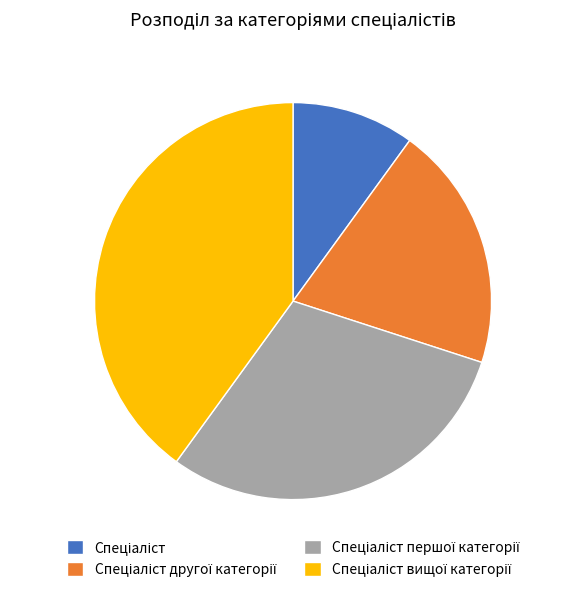

Is there a majority slice in this chart?

No